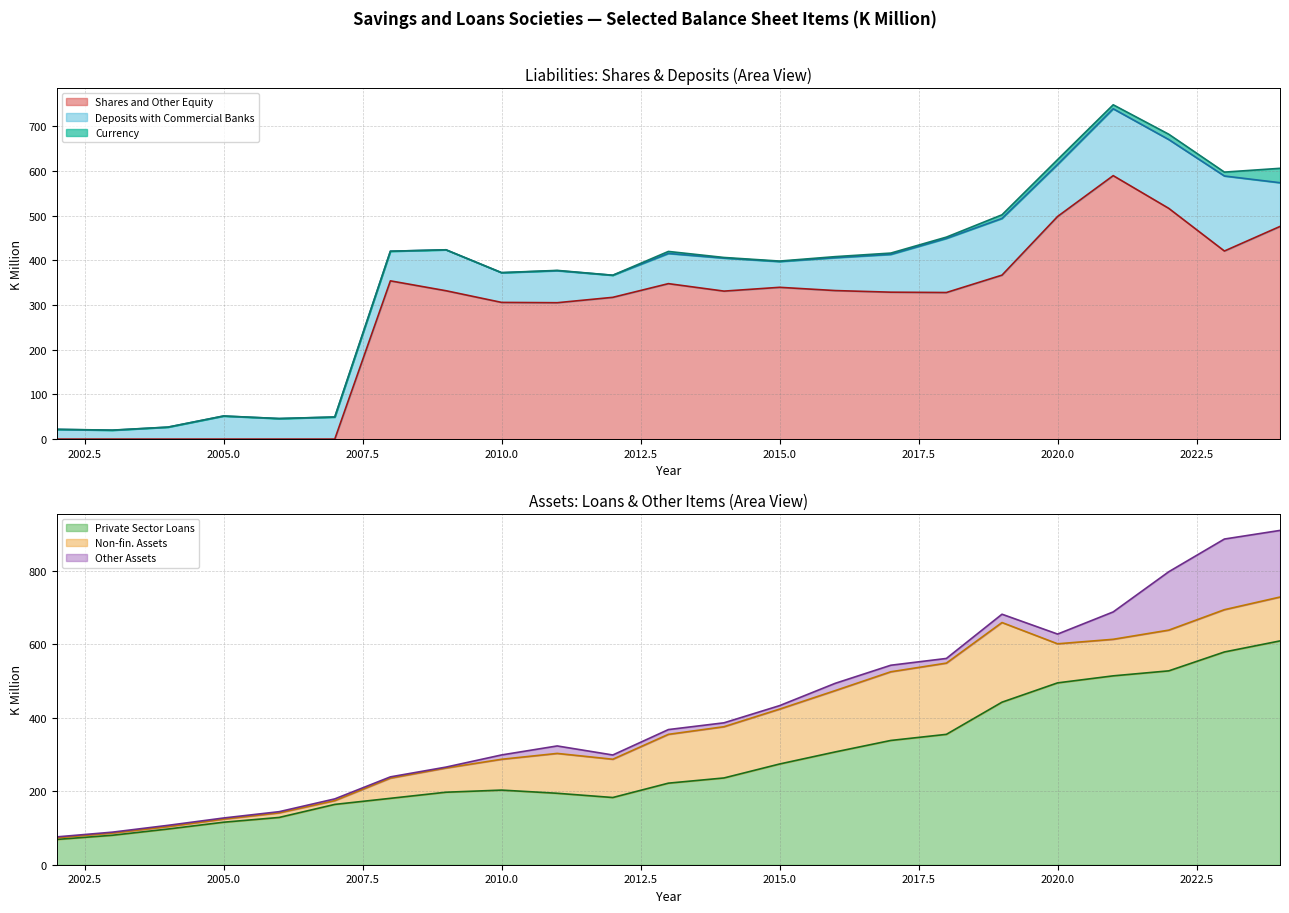

How many interior local peaks does the Shares and Other Equity (line) series have?

4